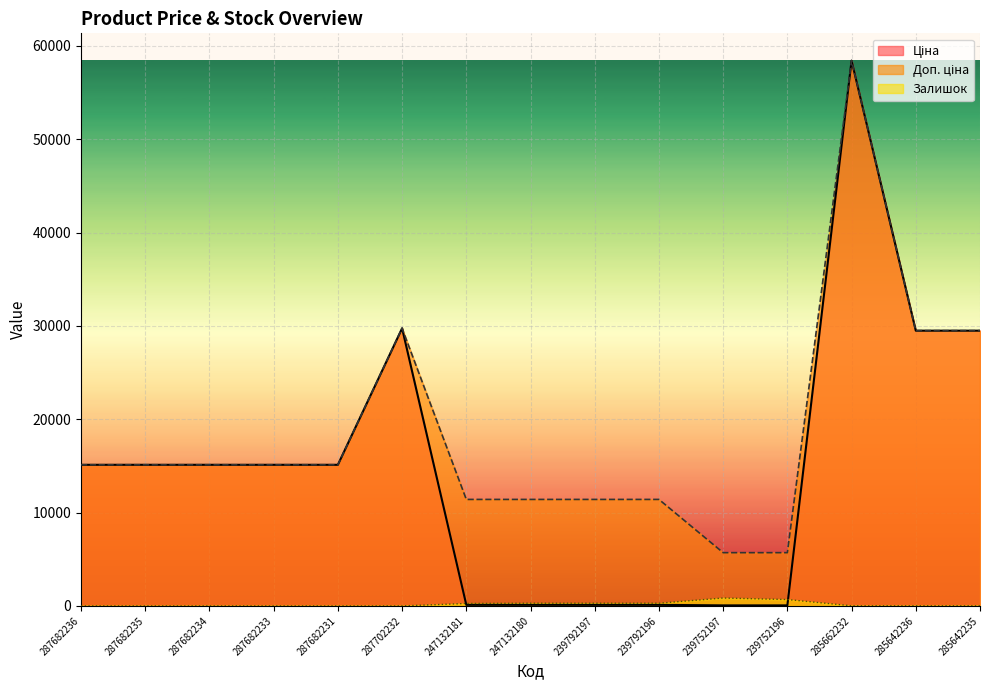

List the series in order of their peak value, highest first.

Ціна, Доп. ціна, Залишок